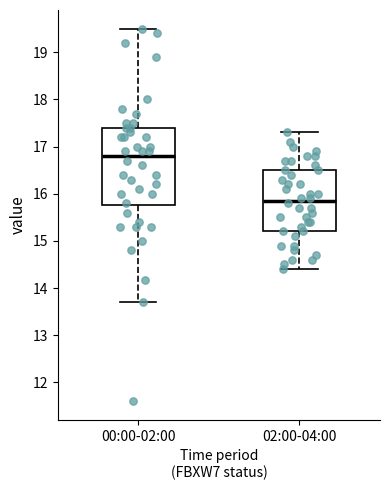

Where does the median line of the box for 02:00-04:00 sit on the y-axis? The values are not printed on the chart, so give them approximately, as read against the axis.

15.9